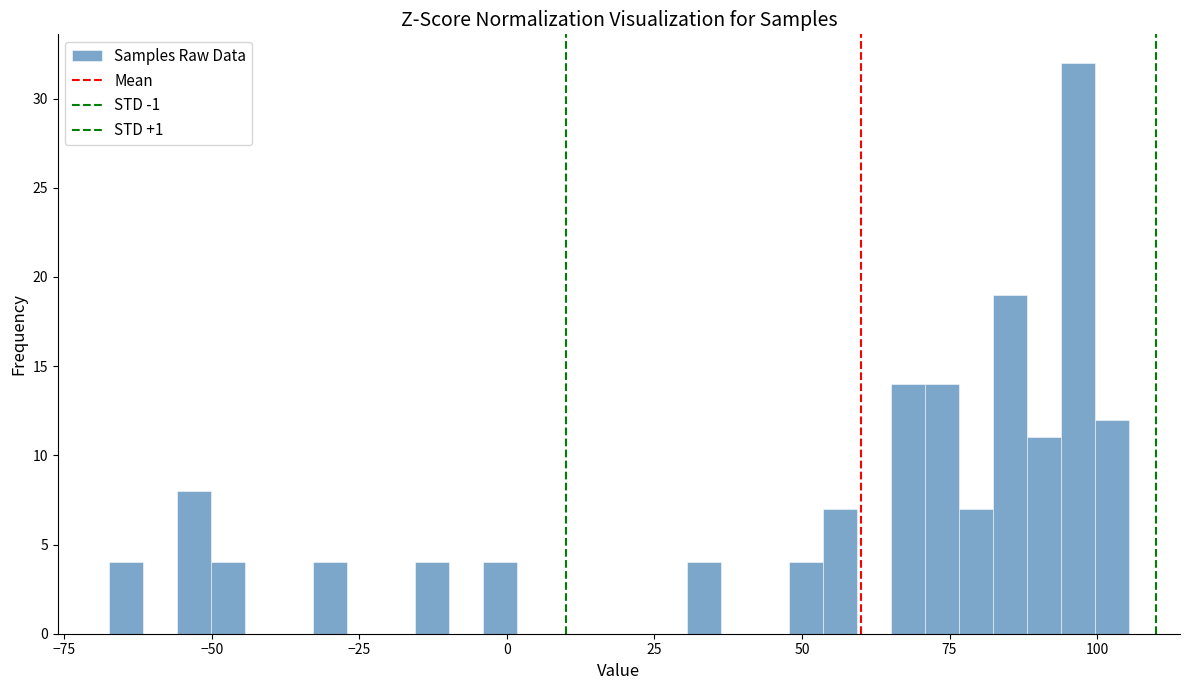

Read against the x-axis, roughly where is the centre of the tallest bar?

95